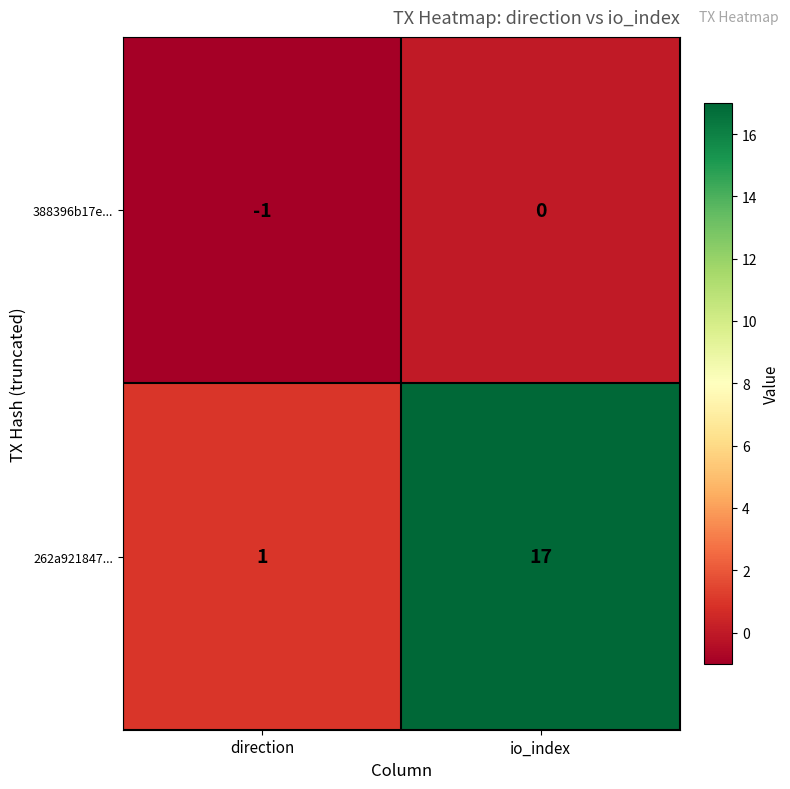

Which series has the largest total across all categories?

262a921847...